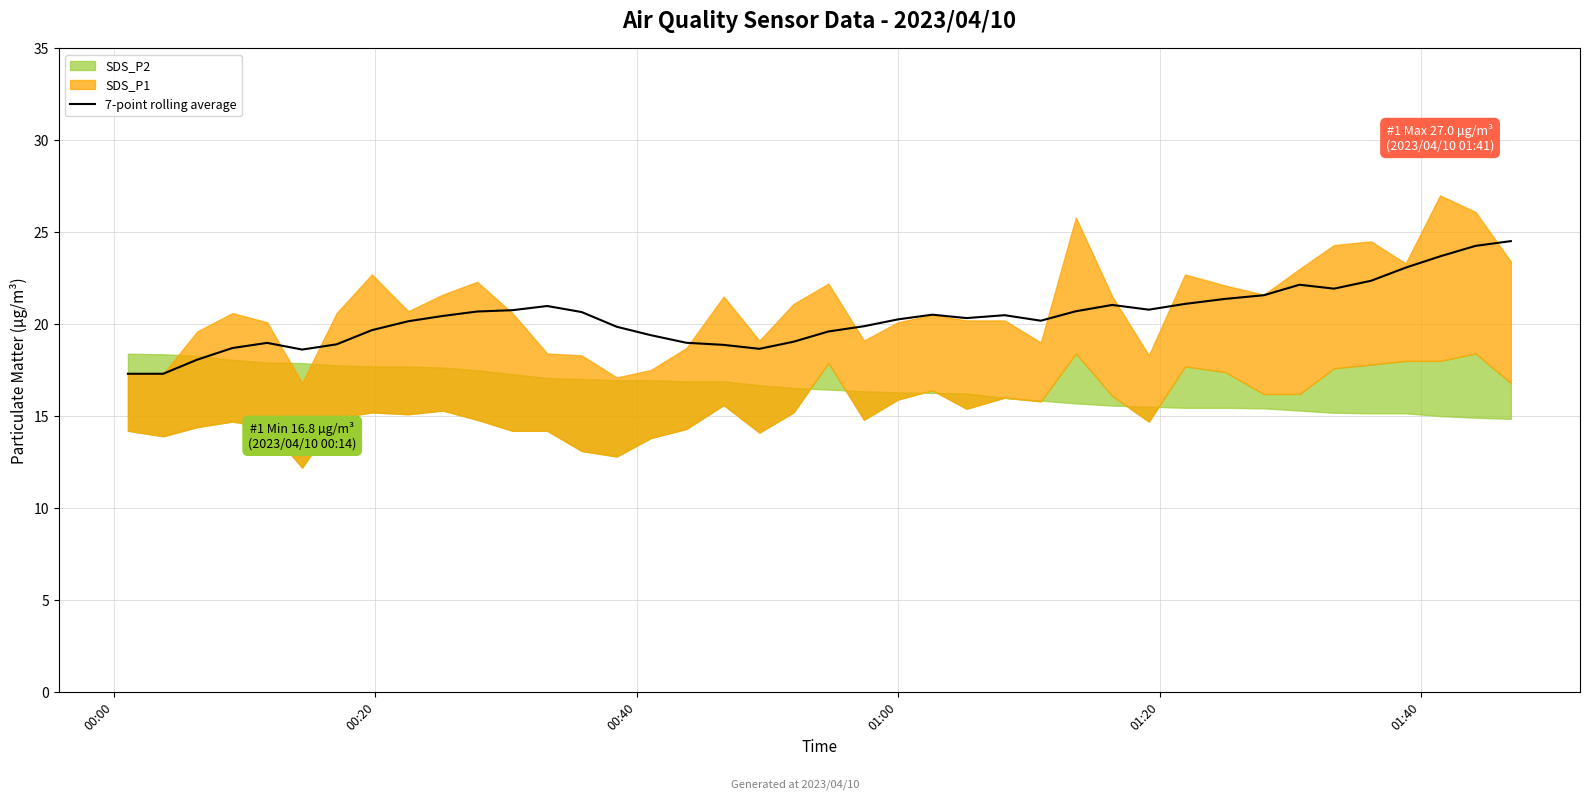

What is the minimum value for 7-point rolling average?

17.3